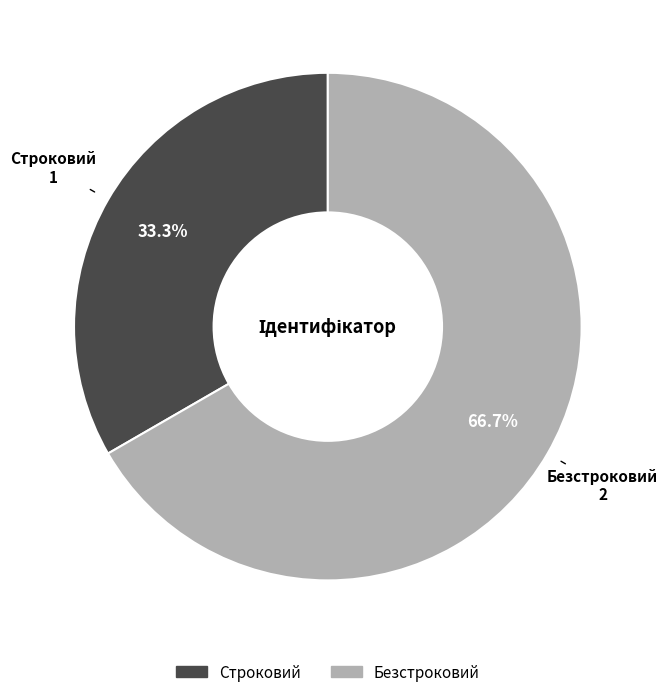

Between Строковий and Безстроковий, which is larger?

Безстроковий